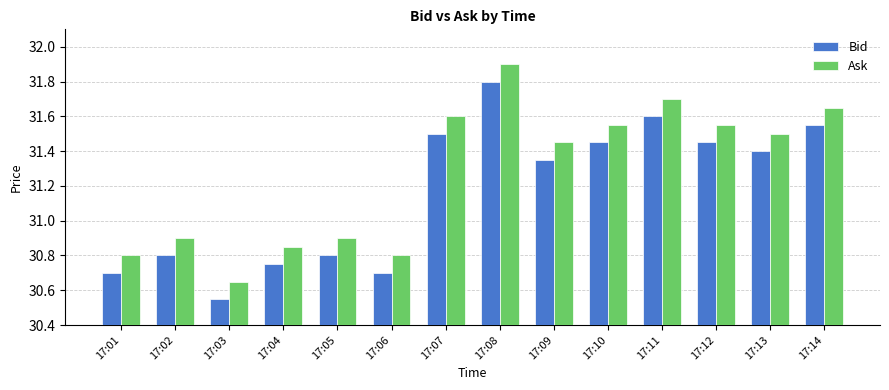

At 17:02, list the series in order from smallest to largest.

Bid, Ask